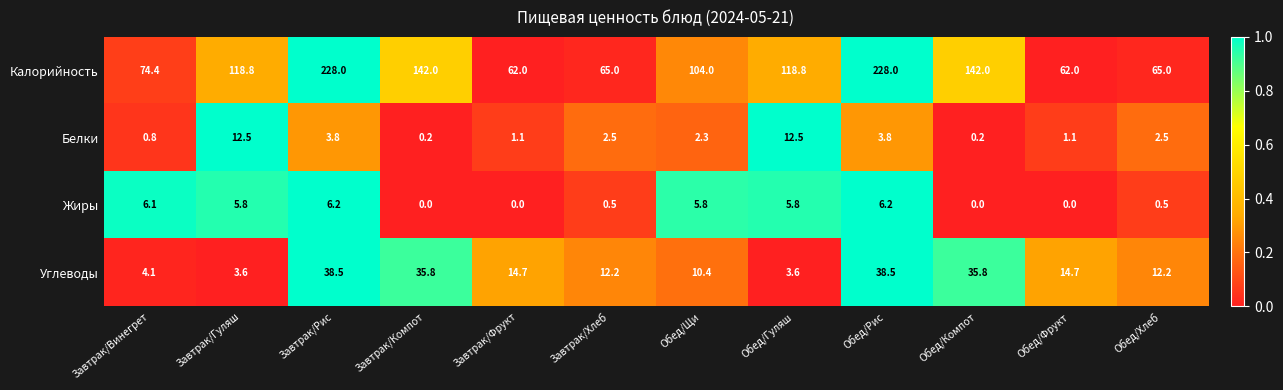

Is it true that Жиры equals 0.0 at Завтрак/Компот?

True